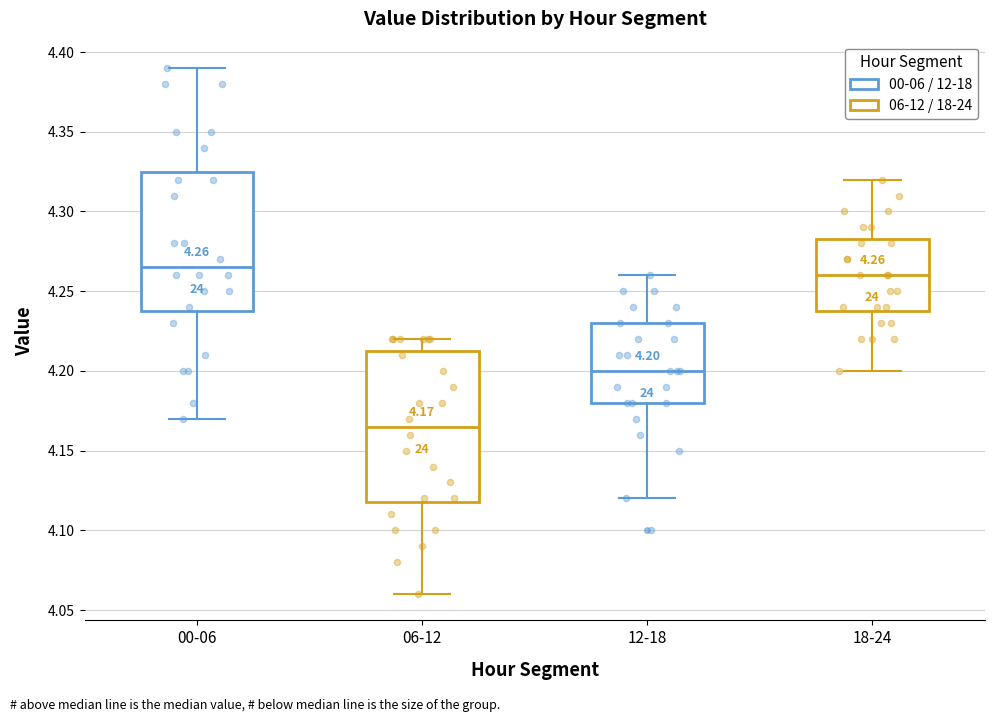

Comparing the boxes themselves (not the whiskers), which one is the tallest?

06-12